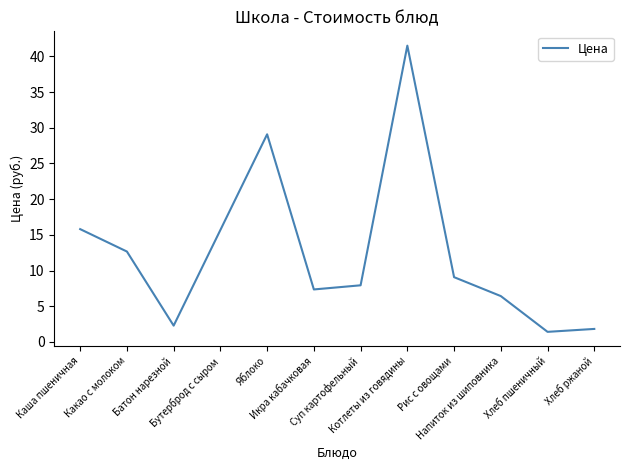

What is the difference between the maximum and minimum values?

40.1